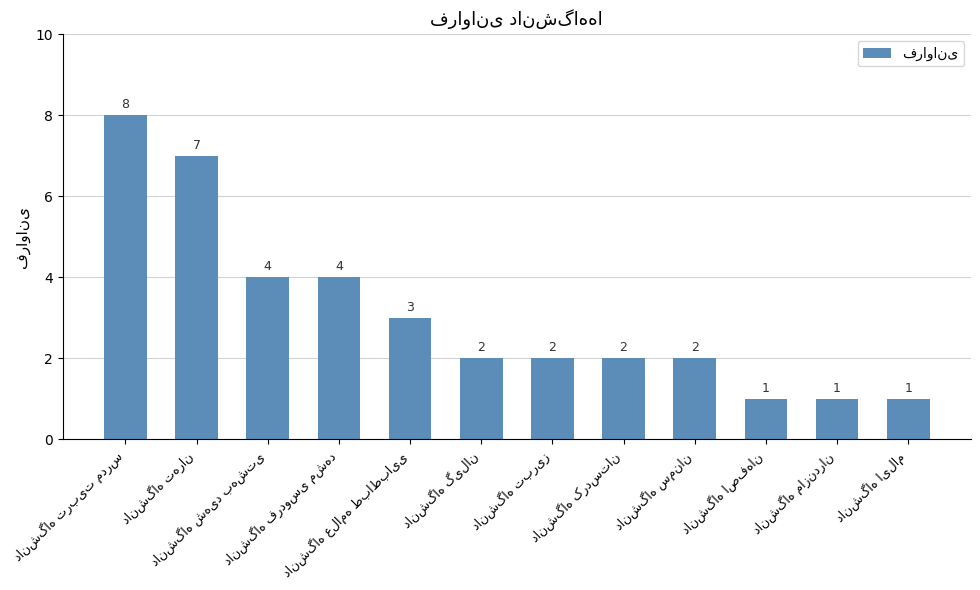

What is the greatest value displayed?

8